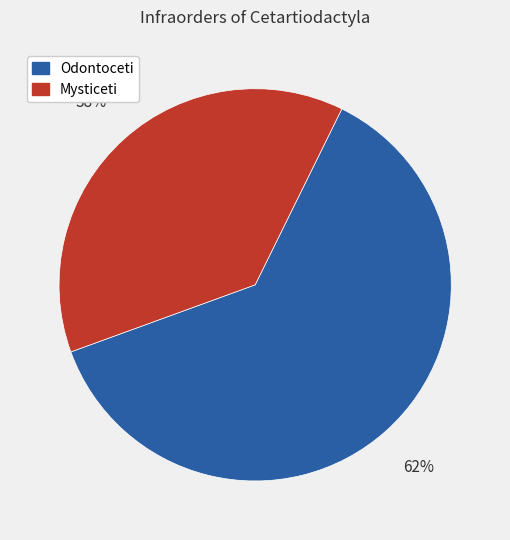

To the nearest percent, what is the difference between the largest and smallest slice percentages?

24%